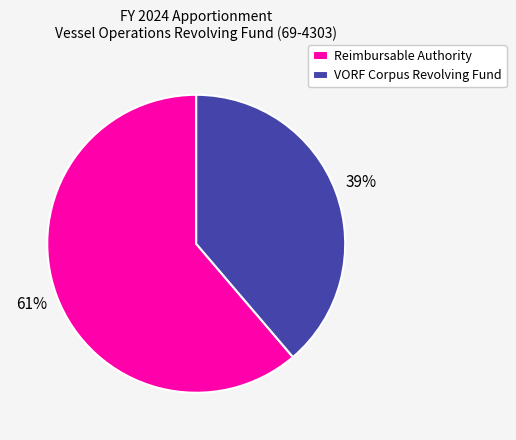

Is it true that VORF Corpus Revolving Fund is 26% of the pie?

False